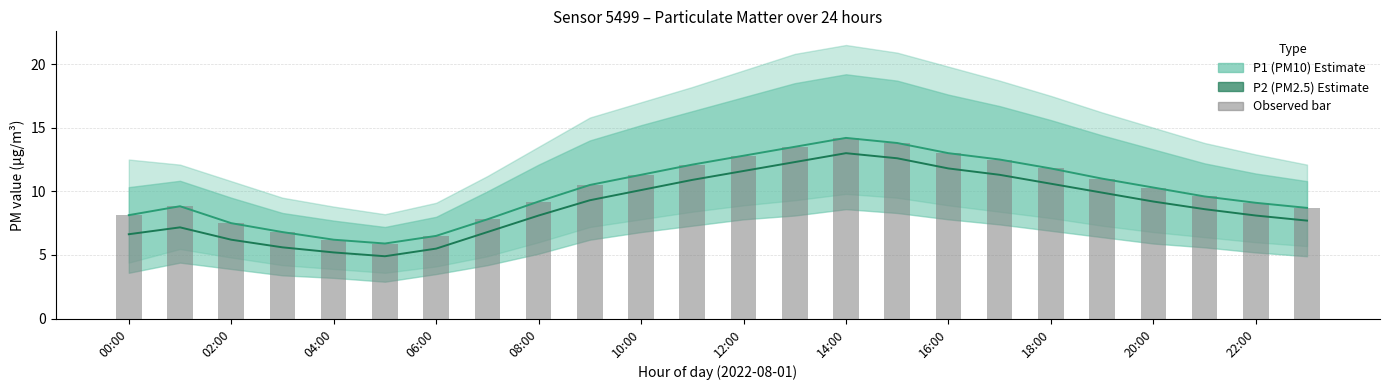

Reading left to right, what are all the values shown in this chart?

P1: 8.1	8.8	7.5	6.8	6.2	5.9	6.5	7.8	9.2	10.5	11.3	12.1	12.8	13.5	14.2	13.8	13.0	12.5	11.8	11.0	10.3	9.6	9.1	8.7
P2: 6.6	7.2	6.2	5.6	5.2	4.9	5.5	6.8	8.1	9.3	10.1	10.9	11.6	12.3	13.0	12.6	11.8	11.3	10.6	9.9	9.2	8.6	8.1	7.7
P1 bar: 8.1	8.8	7.5	6.8	6.2	5.9	6.5	7.8	9.2	10.5	11.3	12.1	12.8	13.5	14.2	13.8	13.0	12.5	11.8	11.0	10.3	9.6	9.1	8.7